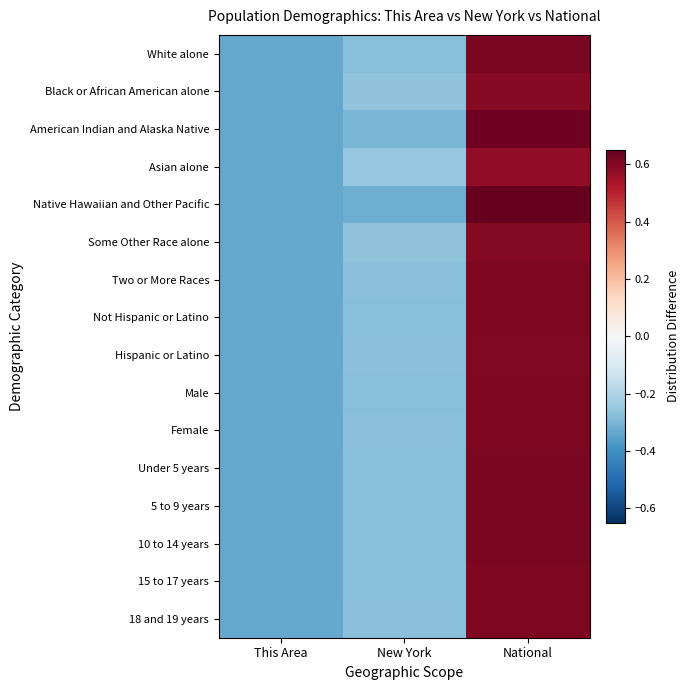

Reading left to right, extract all data points from this chart.

White alone: This Area=-0.3	New York=-0.3	National=0.6
Black or African American alone: This Area=-0.3	New York=-0.3	National=0.6
American Indian and Alaska Native: This Area=-0.3	New York=-0.3	National=0.6
Asian alone: This Area=-0.3	New York=-0.2	National=0.6
Native Hawaiian and Other Pacific: This Area=-0.3	New York=-0.3	National=0.7
Some Other Race alone: This Area=-0.3	New York=-0.3	National=0.6
Two or More Races: This Area=-0.3	New York=-0.3	National=0.6
Not Hispanic or Latino: This Area=-0.3	New York=-0.3	National=0.6
Hispanic or Latino: This Area=-0.3	New York=-0.3	National=0.6
Male: This Area=-0.3	New York=-0.3	National=0.6
Female: This Area=-0.3	New York=-0.3	National=0.6
Under 5 years: This Area=-0.3	New York=-0.3	National=0.6
5 to 9 years: This Area=-0.3	New York=-0.3	National=0.6
10 to 14 years: This Area=-0.3	New York=-0.3	National=0.6
15 to 17 years: This Area=-0.3	New York=-0.3	National=0.6
18 and 19 years: This Area=-0.3	New York=-0.3	National=0.6